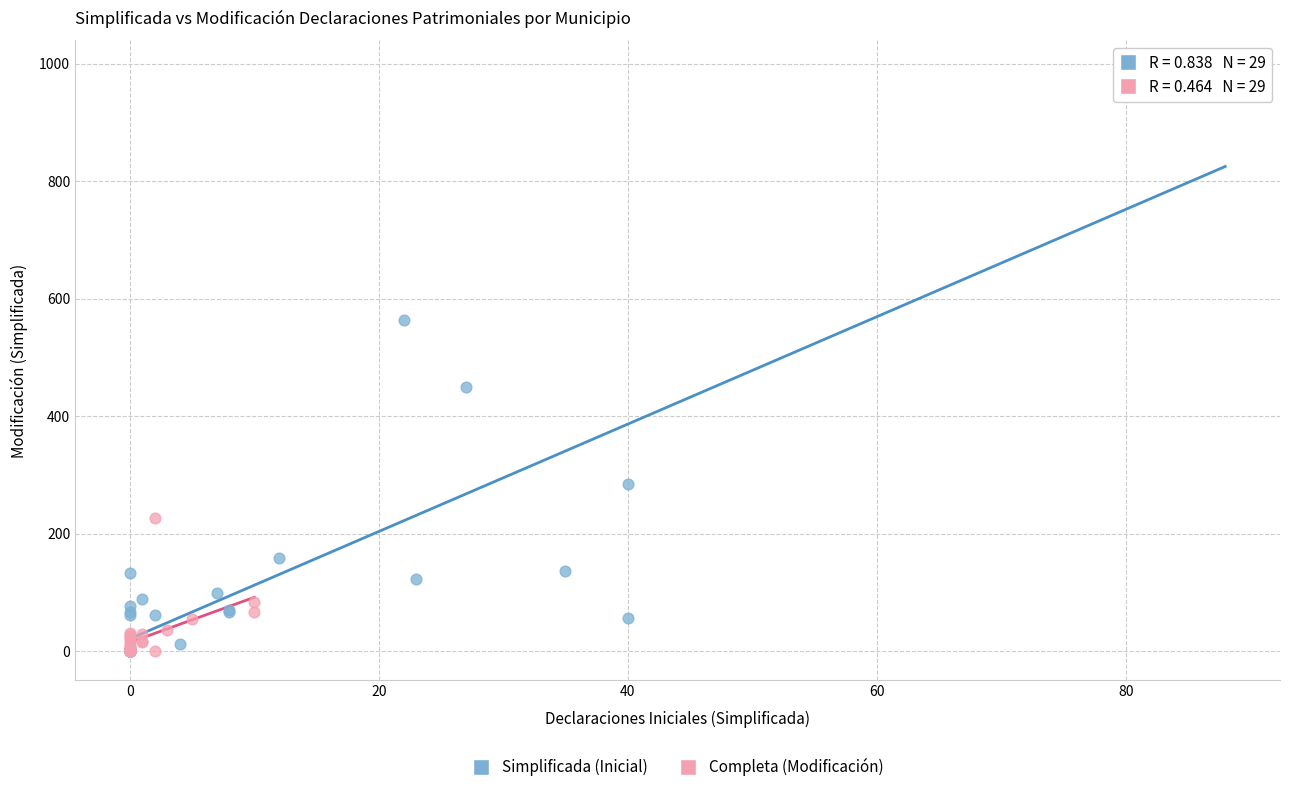

Which series has the widest spread of Y values?

Simplificada (Inicial)